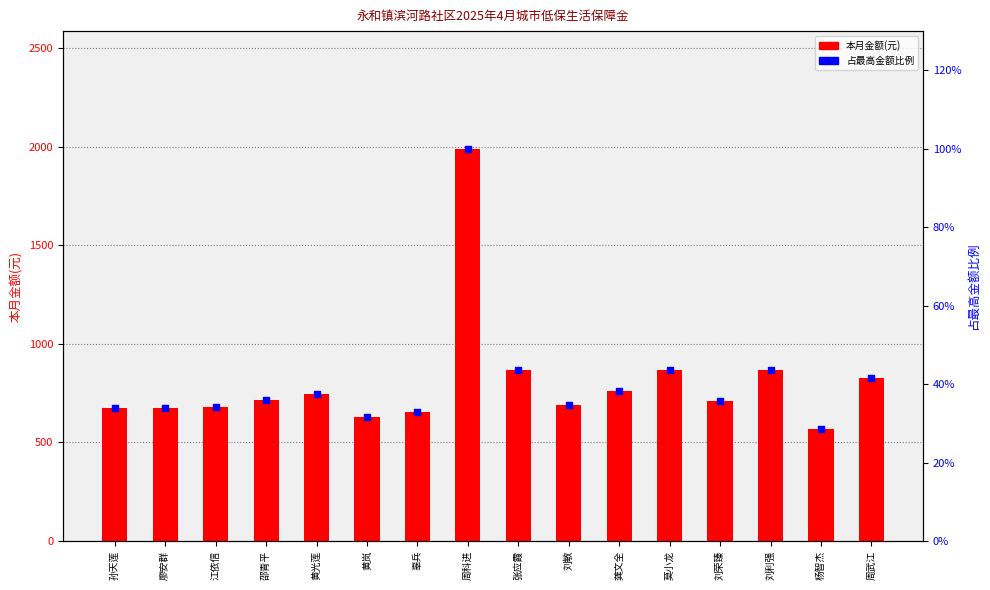

Which series reaches the maximum Y coordinate?

本月金额(元)